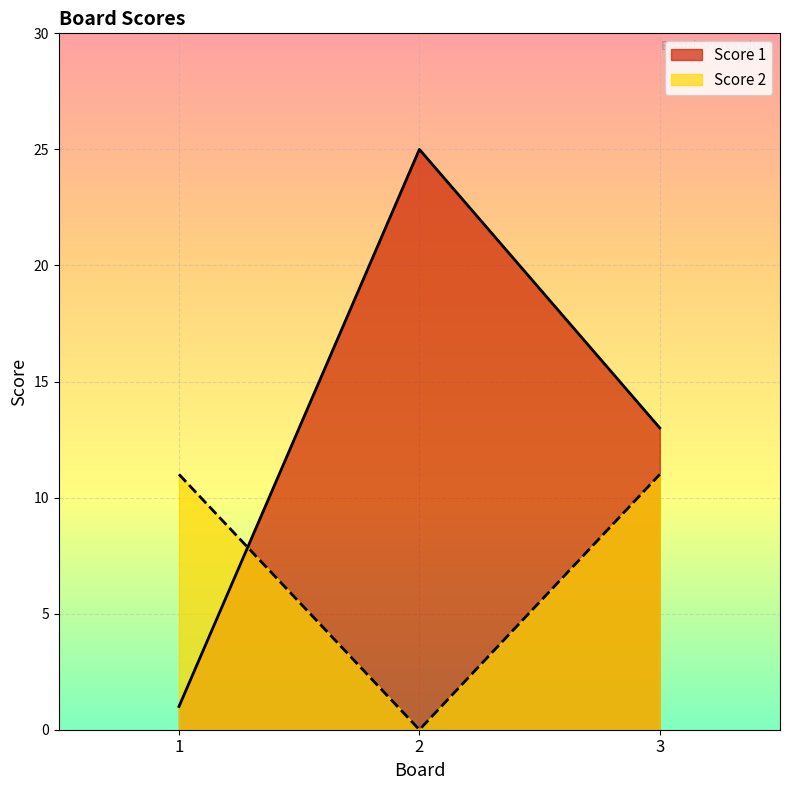

Is it true that Score 1 equals 1 at 1?

True